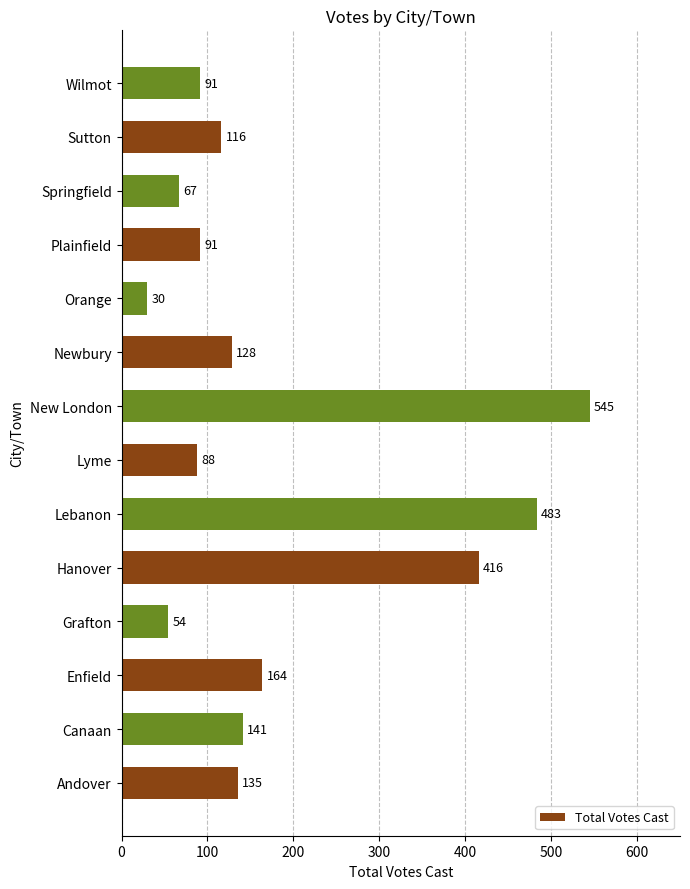

Count the number of categories in the chart.

14